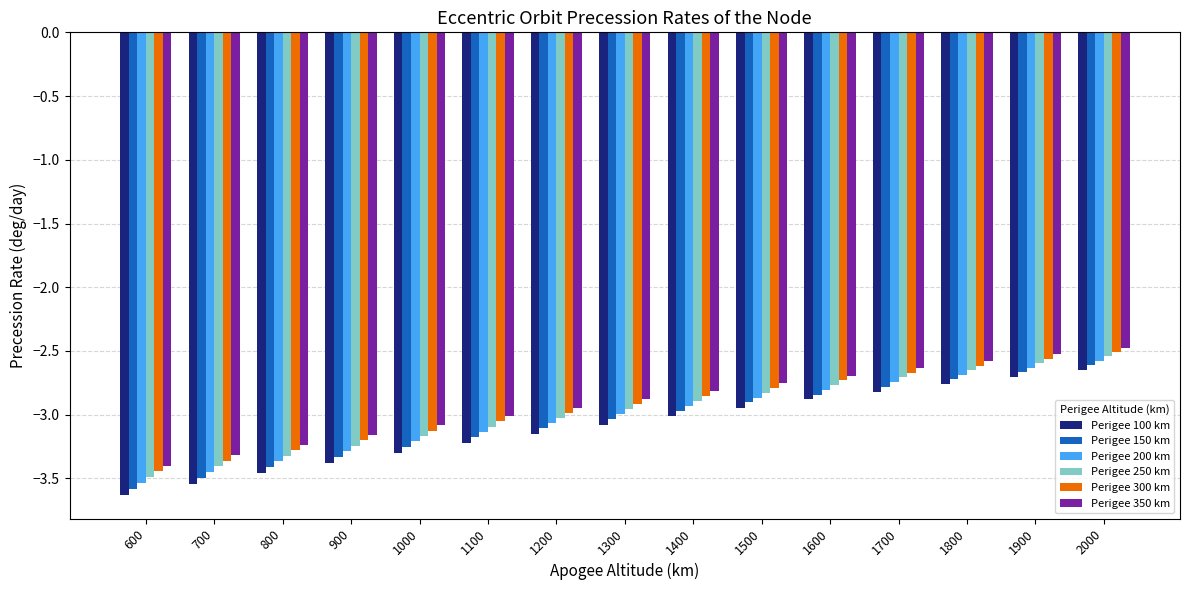

Rank the series by their maximum value, from highest to lowest.

Perigee 350 km, Perigee 300 km, Perigee 250 km, Perigee 200 km, Perigee 150 km, Perigee 100 km